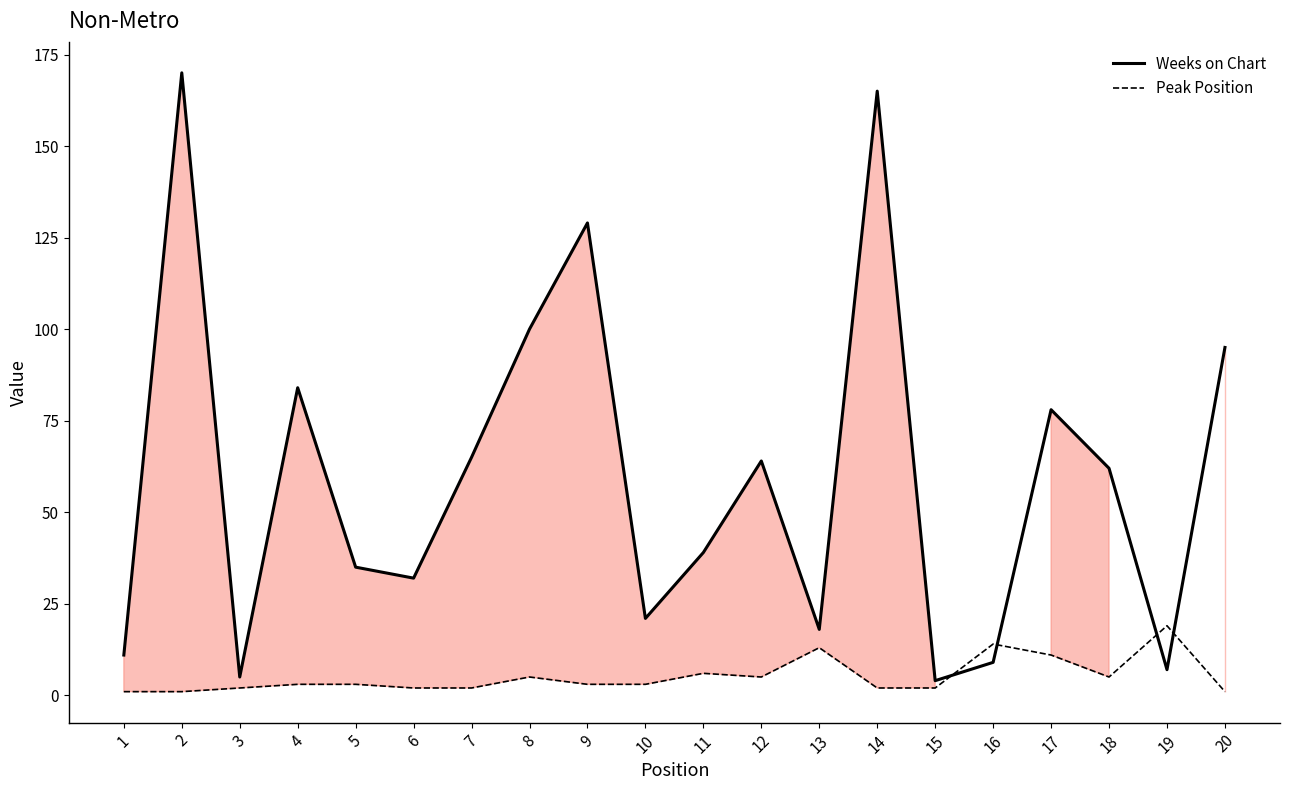

Reading left to right, what are all the values shown in this chart?

Weeks on Chart: 11	170	5	84	35	32	65	100	129	21	39	64	18	165	4	9	78	62	7	95
Peak Position: 1	1	2	3	3	2	2	5	3	3	6	5	13	2	2	14	11	5	19	1